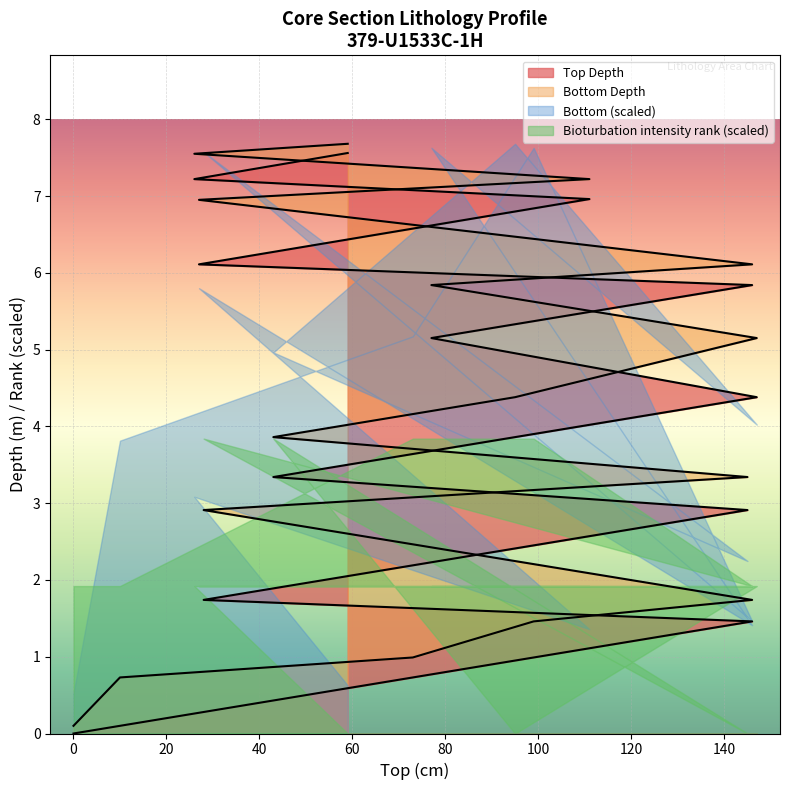

Where is Top Depth nearest to the value 3?

145